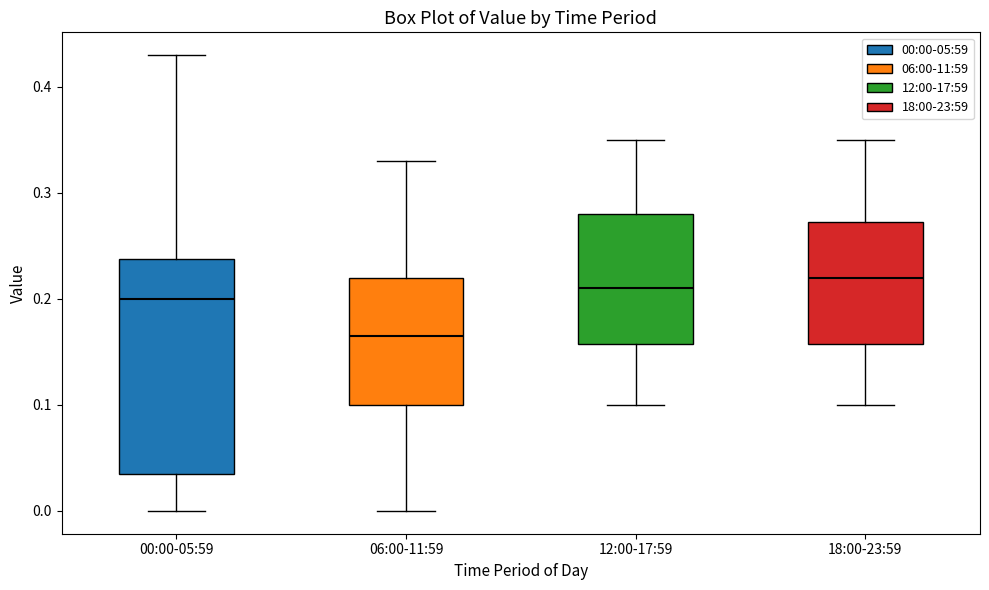

Reading left to right, read every box against the y-axis: the position of its median line, the range the box covers, and the ends of its whiskers. The values are not printed on the chart, so give them approximately, as read against the axis.

00:00-05:59: median 0.20, box 0.04 to 0.24, whiskers 0.00 to 0.43
06:00-11:59: median 0.17, box 0.10 to 0.22, whiskers 0.00 to 0.33
12:00-17:59: median 0.21, box 0.16 to 0.28, whiskers 0.10 to 0.35
18:00-23:59: median 0.22, box 0.16 to 0.27, whiskers 0.10 to 0.35